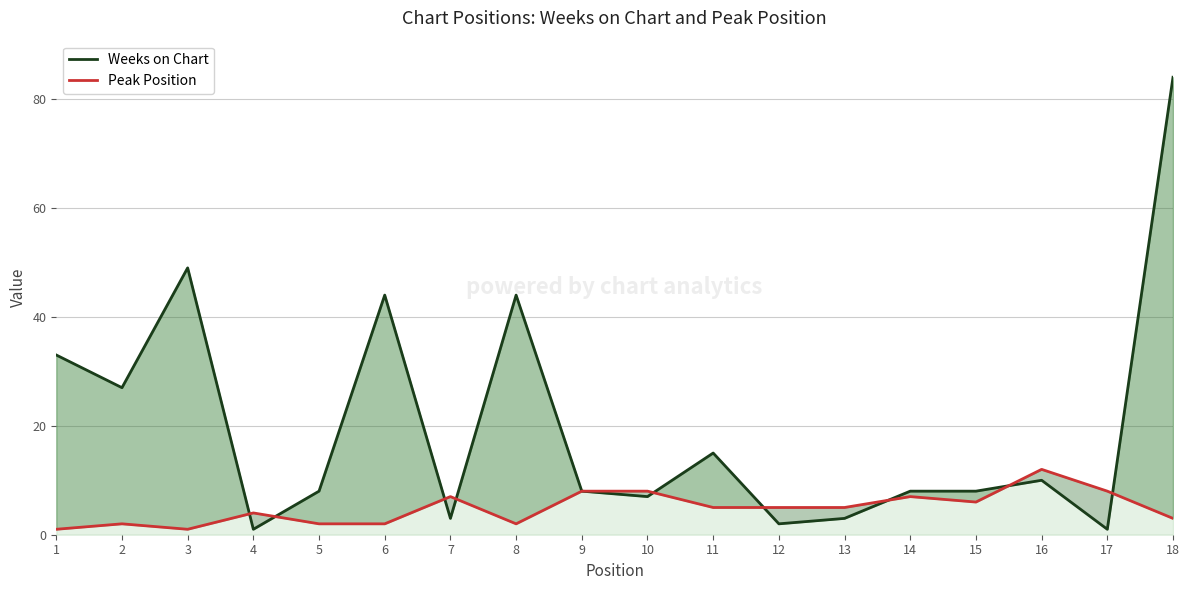

Which label corresponds to the smallest value in the chart?

4